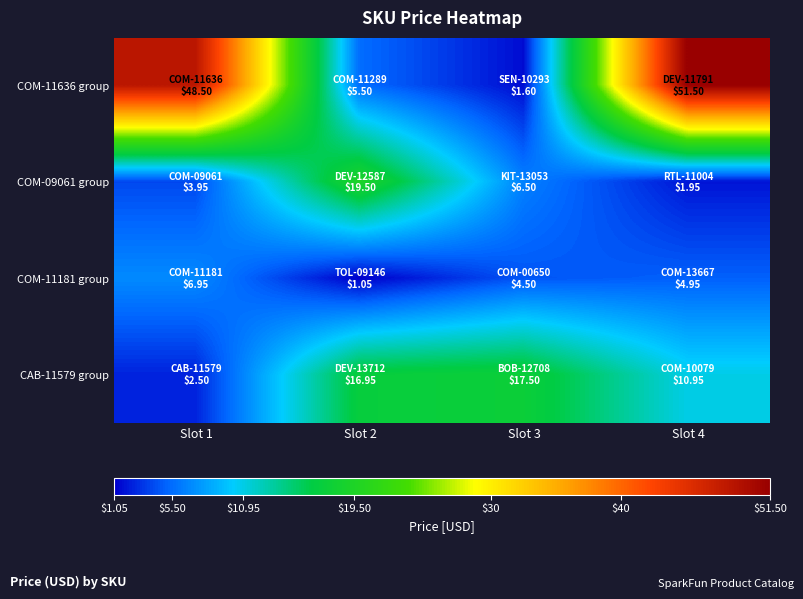

Which label corresponds to the largest value in the chart?

Slot 4